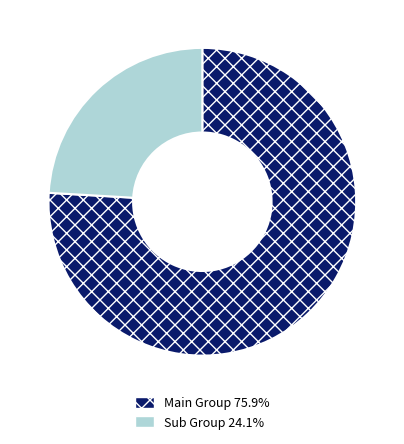

Is the sum of Sub Group 24.1% and Main Group 75.9% greater than half?

Yes